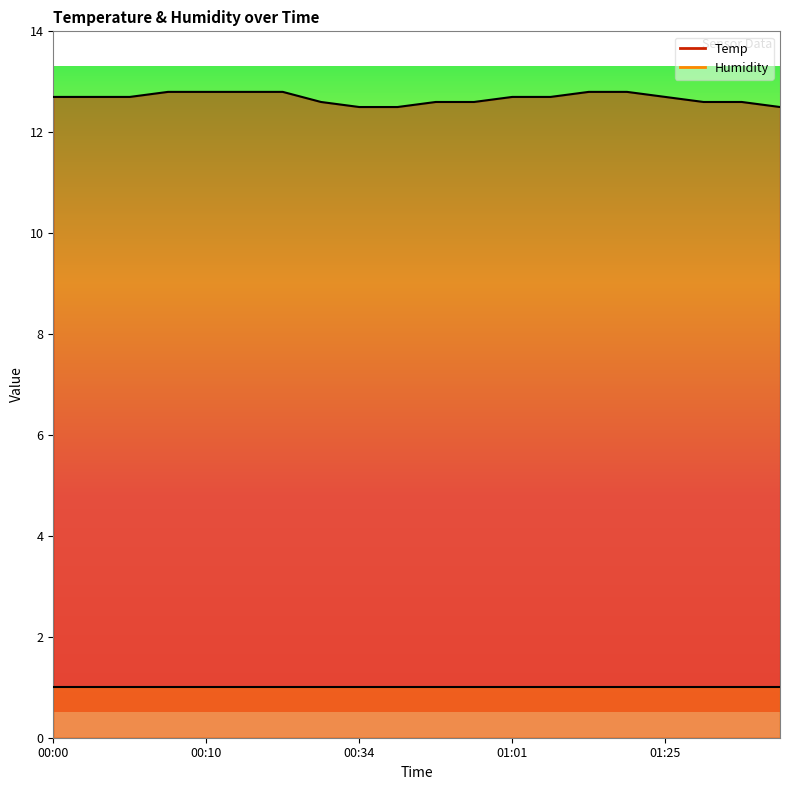

List the labels in order of value, largest first.

00:07, 00:10, 00:12, 00:14, 01:16, 01:20, 00:00, 00:02, 00:05, 01:01, 01:06, 01:25, 00:24, 00:46, 00:51, 01:30, 01:33, 00:34, 00:36, 01:35